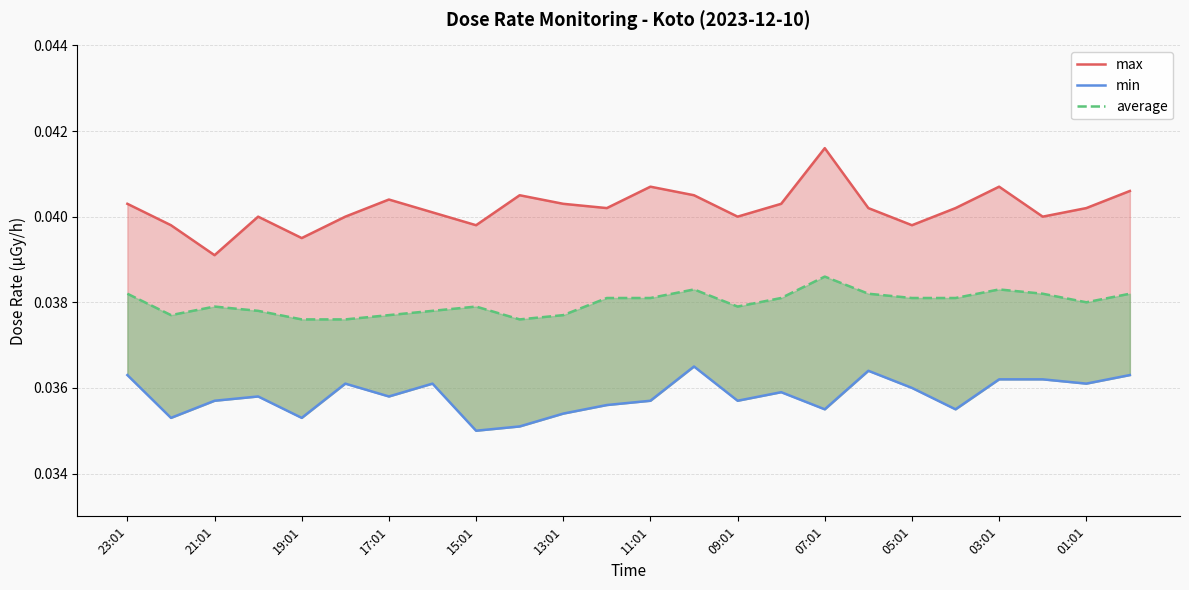

Which series has the largest range (max minus min)?

max